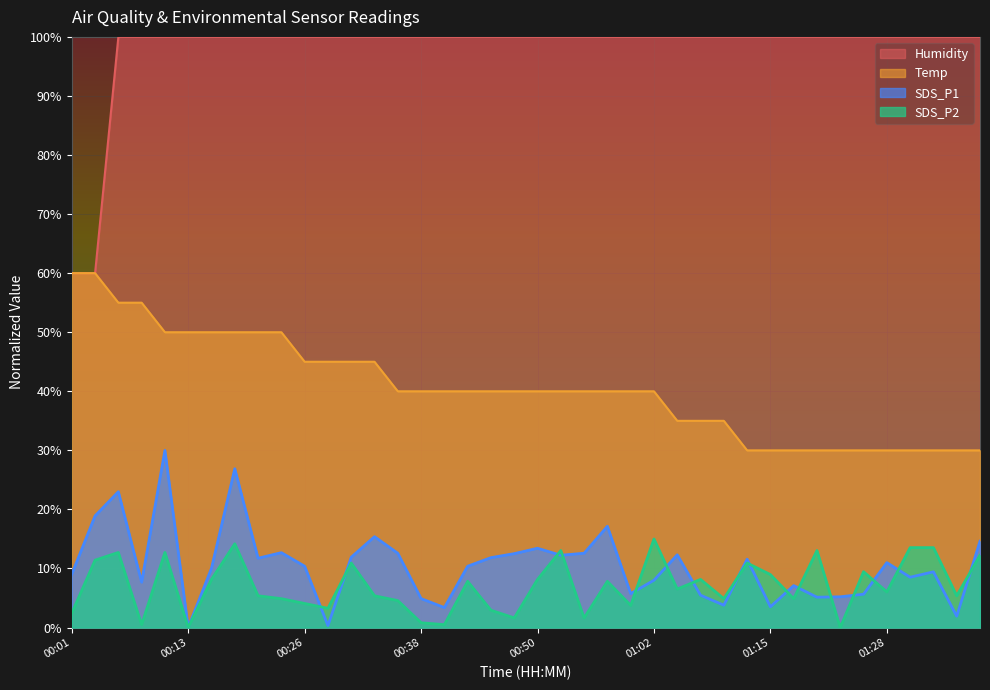

What are all the series names shown in the legend?

Humidity, Temp, SDS_P1, SDS_P2